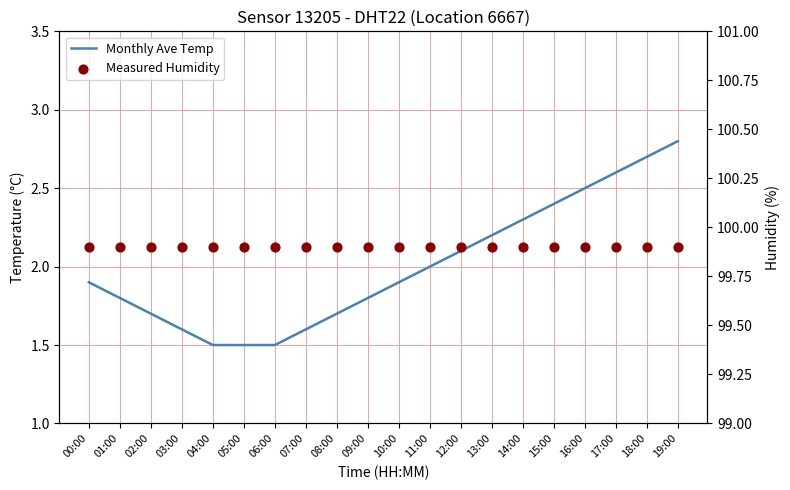

Which series has the largest total across all categories?

Measured Humidity